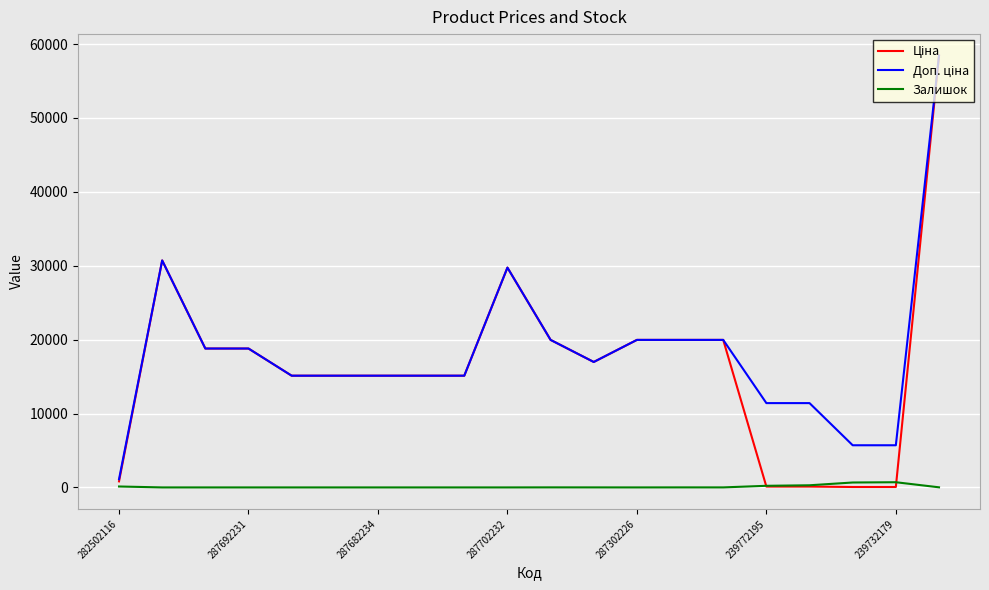

What is the maximum value shown in the chart?

58426.5